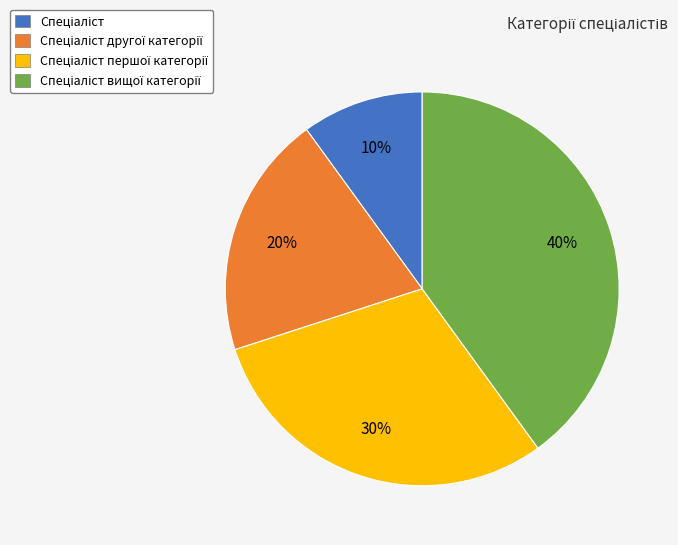

Is there any slice that represents more than half of the pie?

No